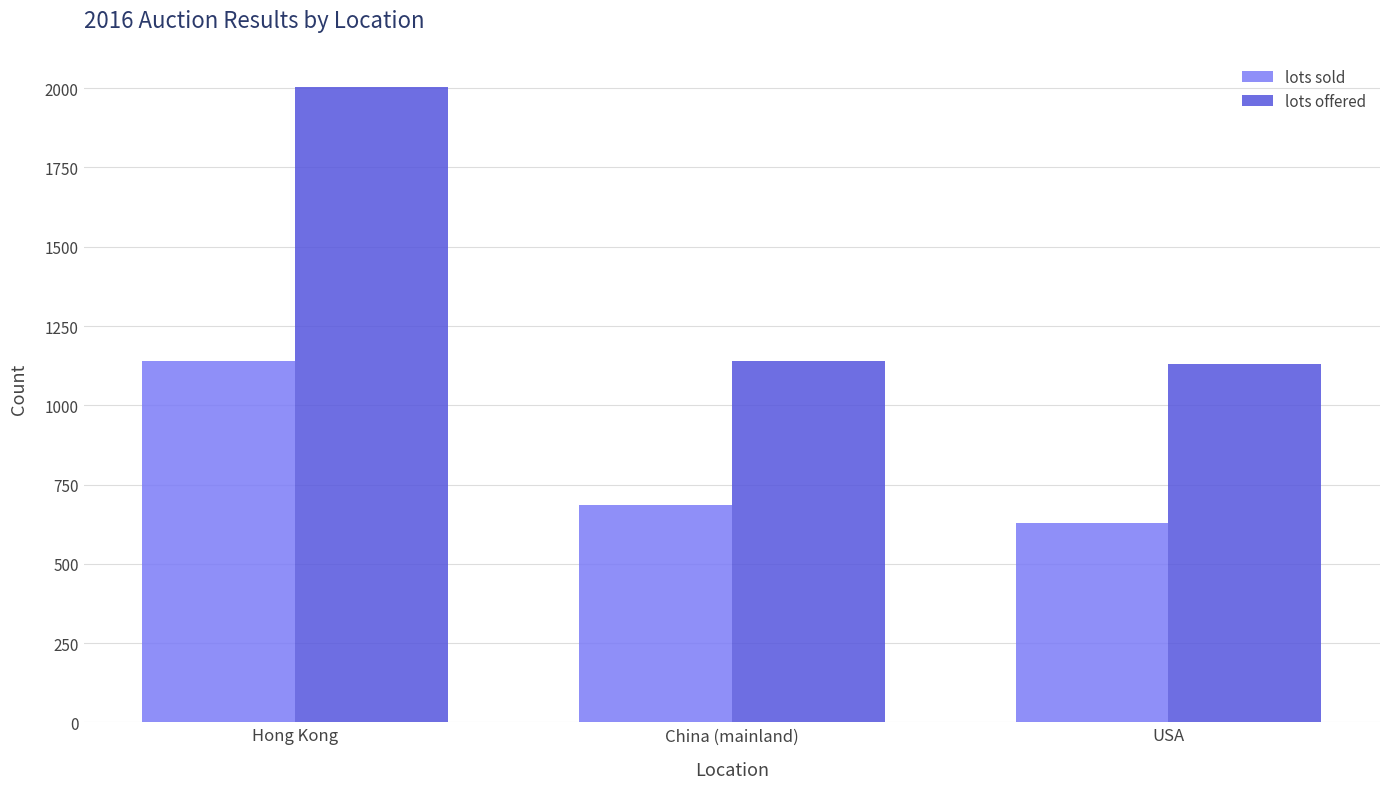

Reading left to right, list all the values displayed in this chart.

lots sold: Hong Kong=1139	China (mainland)=686	USA=629
lots offered: Hong Kong=2005	China (mainland)=1141	USA=1130